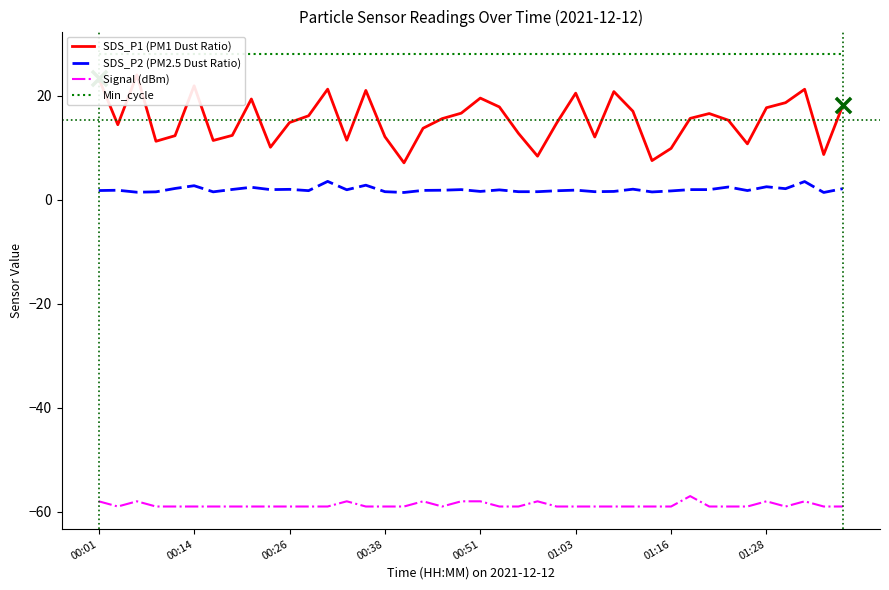

Which series contains the lowest Y value?

Signal (dBm)